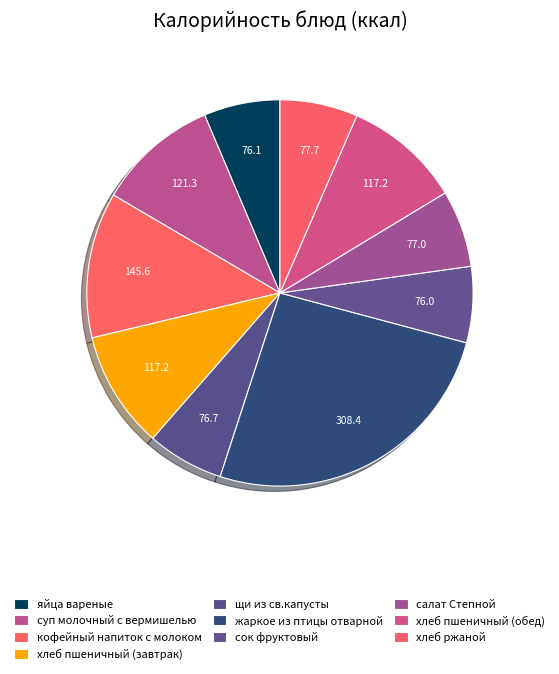

Does any single category account for the majority?

No